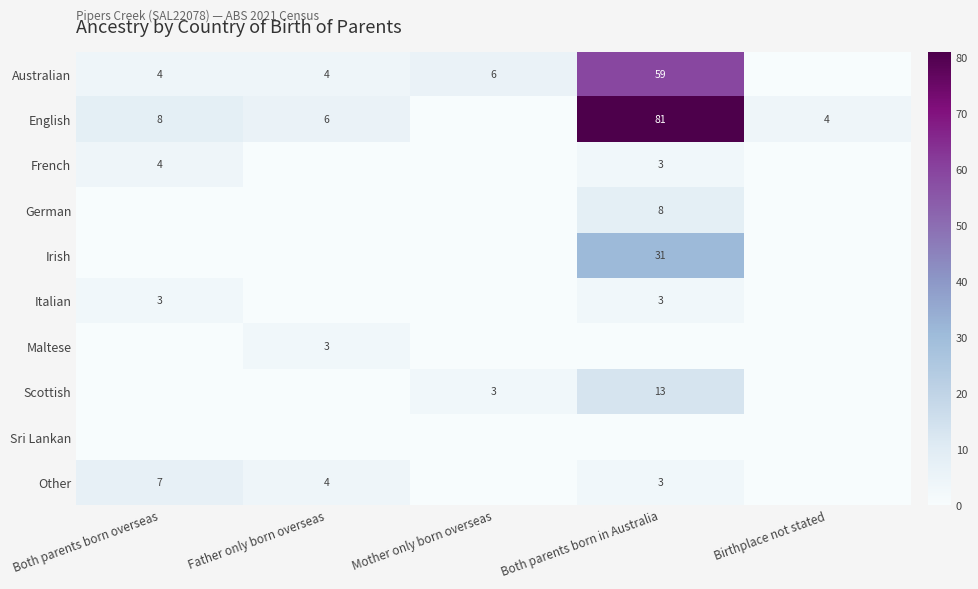

What is the sum of the Other values at Father only born overseas and Both parents born overseas?

11